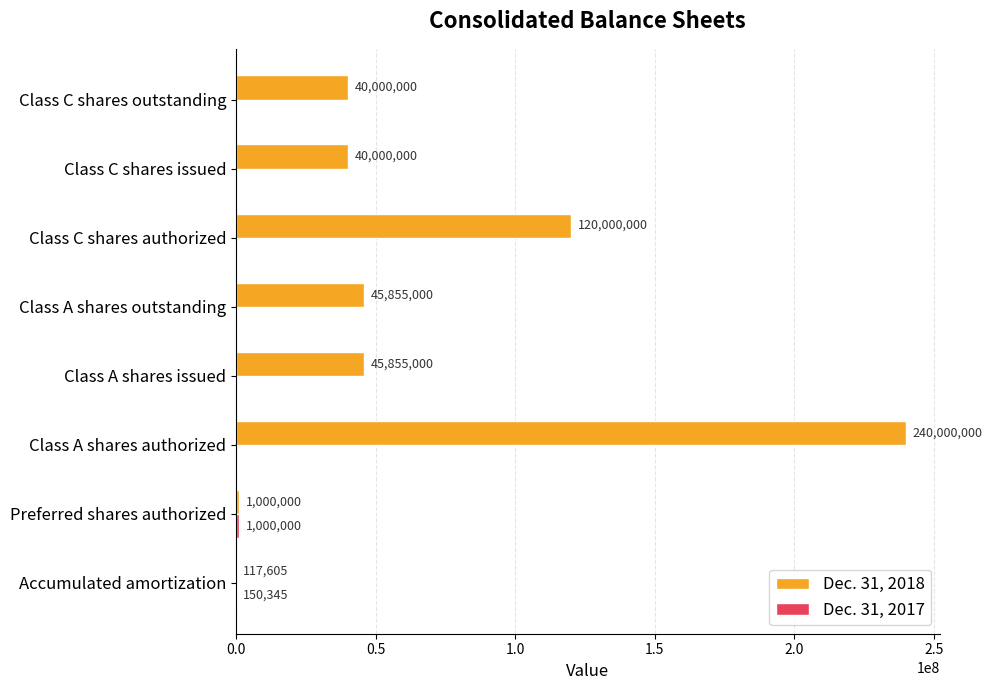

True or false: Dec. 31, 2018 has a value of 1000000 at Preferred shares authorized.

True